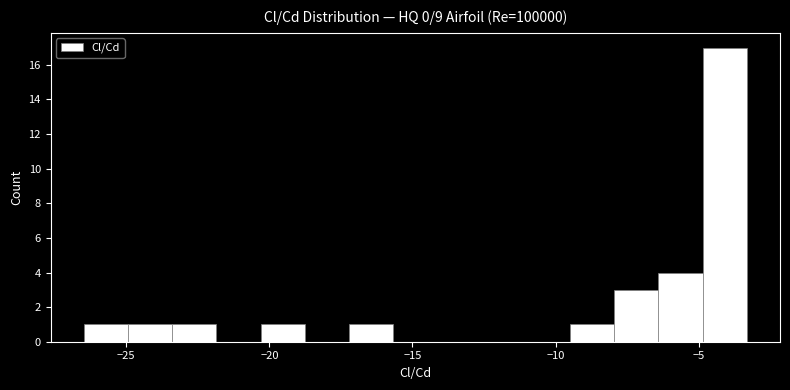

Around what value on the x-axis is the tallest bar? Give the approximate position of its centre, as read against the axis.

-4.0